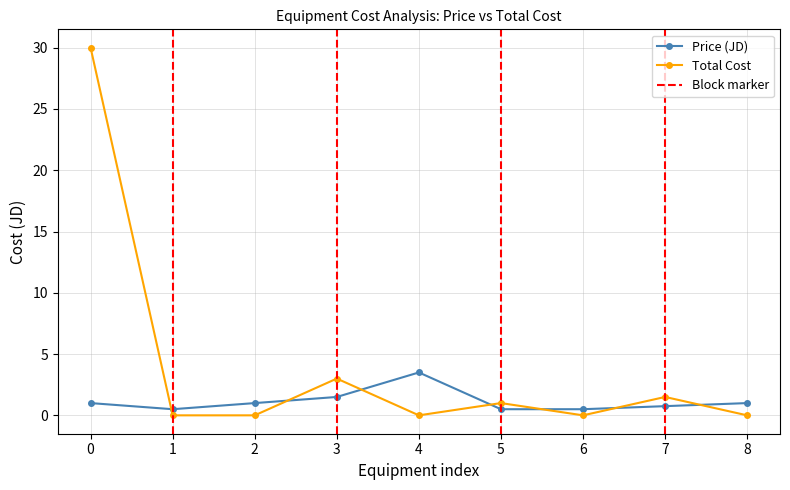

Reading left to right, extract all data points from this chart.

Price (JD): 1.0	0.5	1.0	1.5	3.5	0.5	0.5	0.8	1.0
Total Cost: 30.0	0.0	0.0	3.0	0.0	1.0	0.0	1.5	0.0